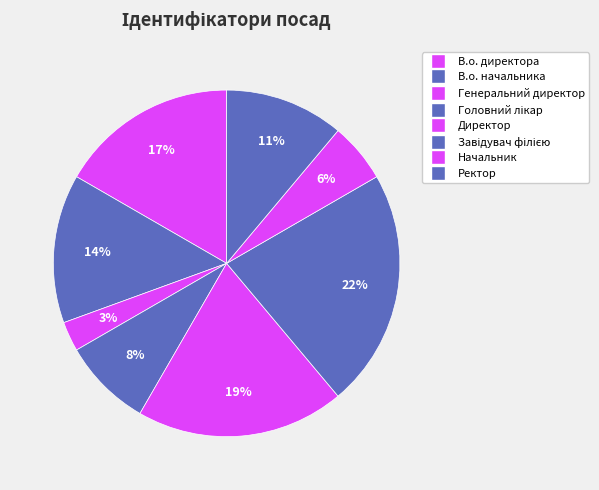

To the nearest percent, what is the combined percentage of Генеральний директор and Начальник?

8%